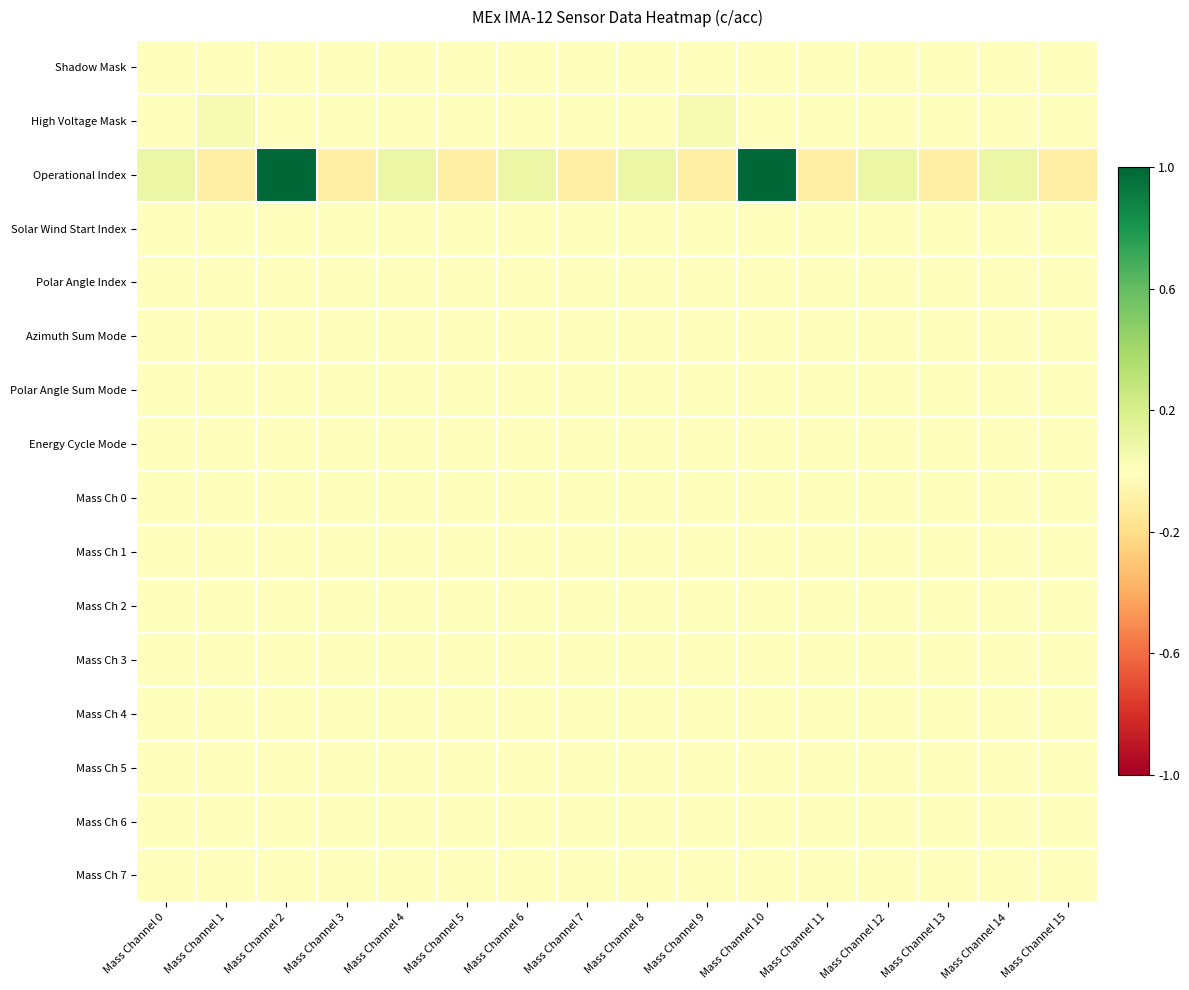

What is the spread (max minus min) of values at Mass Channel 11?

0.1